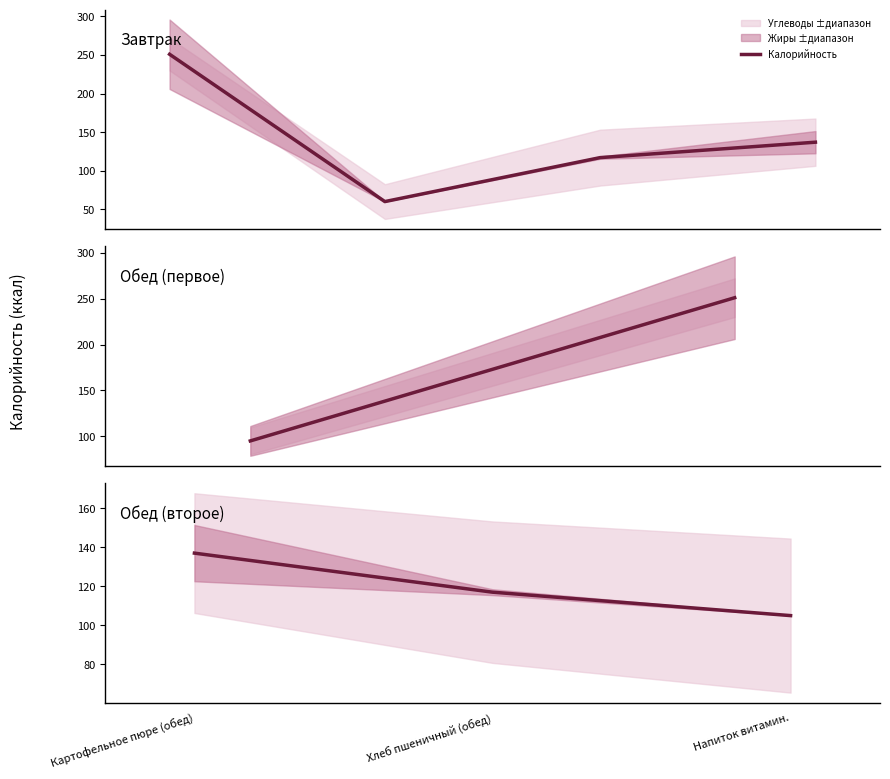

Count the number of categories in the chart.

3